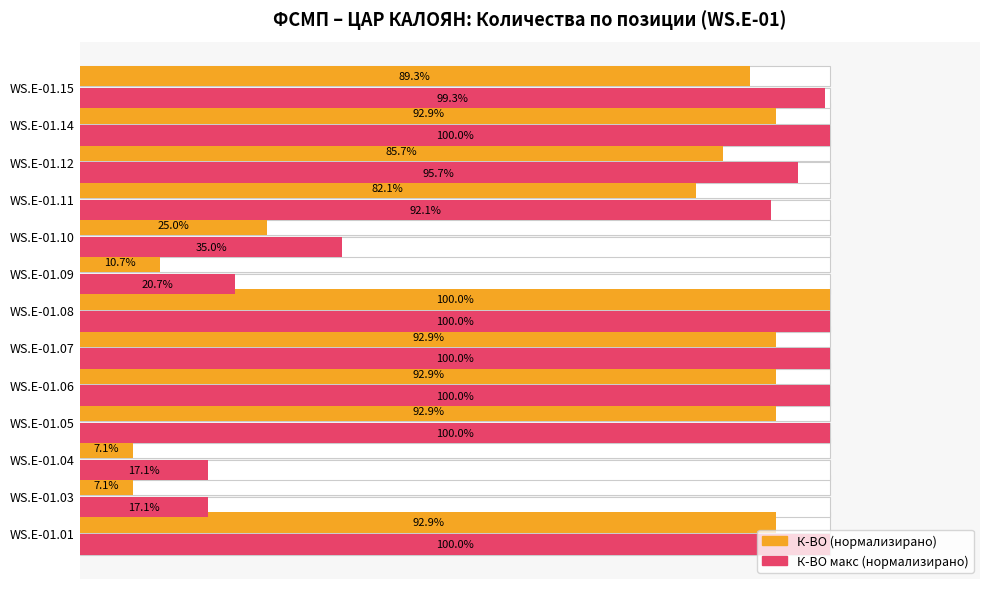

What are all the series names shown in the legend?

К-ВО (нормализирано), К-ВО макс (нормализирано)